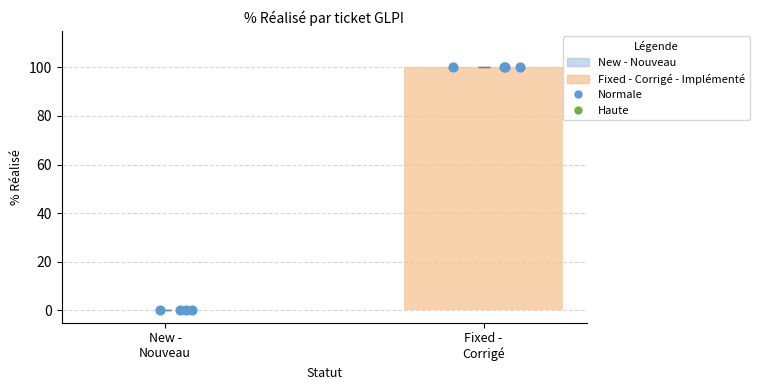

Which series contains the lowest Y value?

New - Nouveau